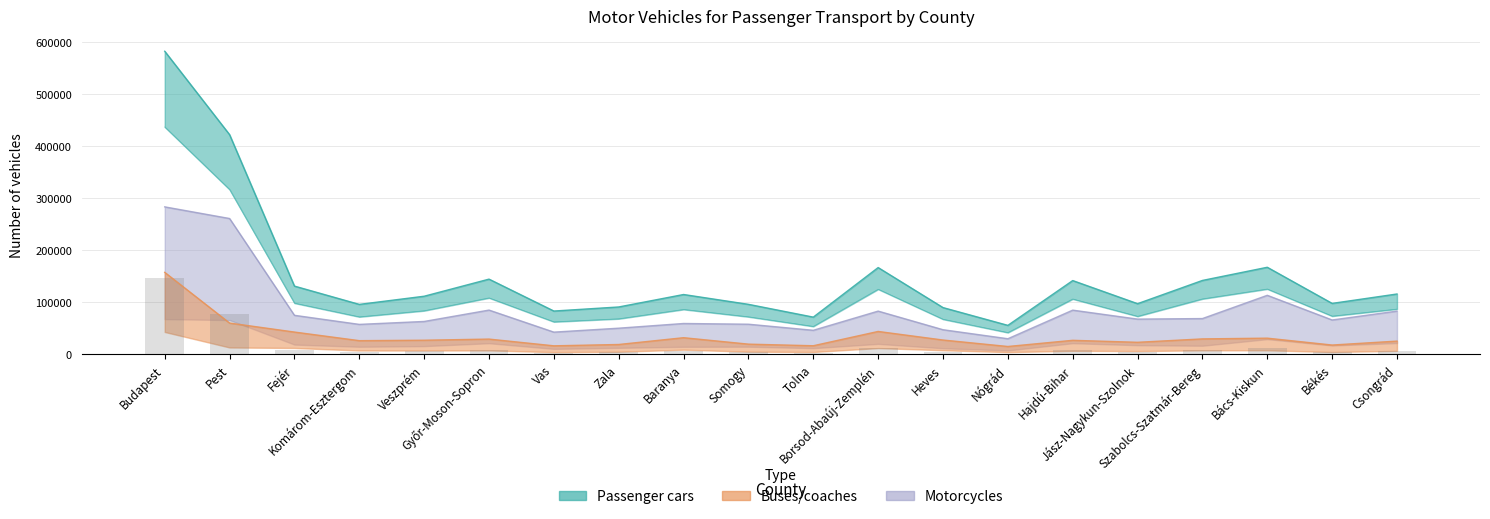

What is the label of the 14th bar from the right?

Vas